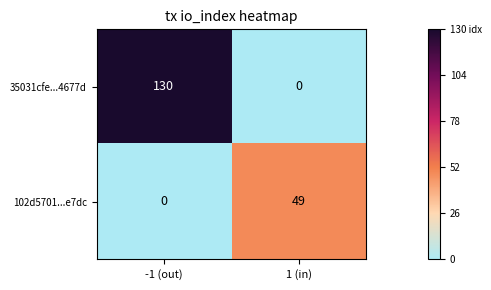

Is it true that 102d5701...e7dc equals 49 at 1 (in)?

True